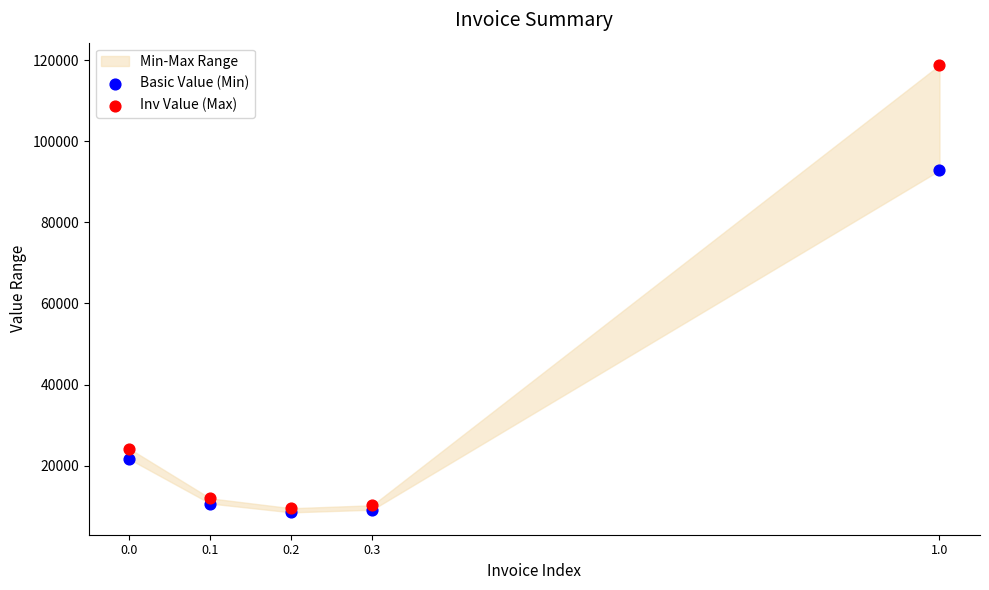

Across all series, what Y value is closest to 63628?

92799.0